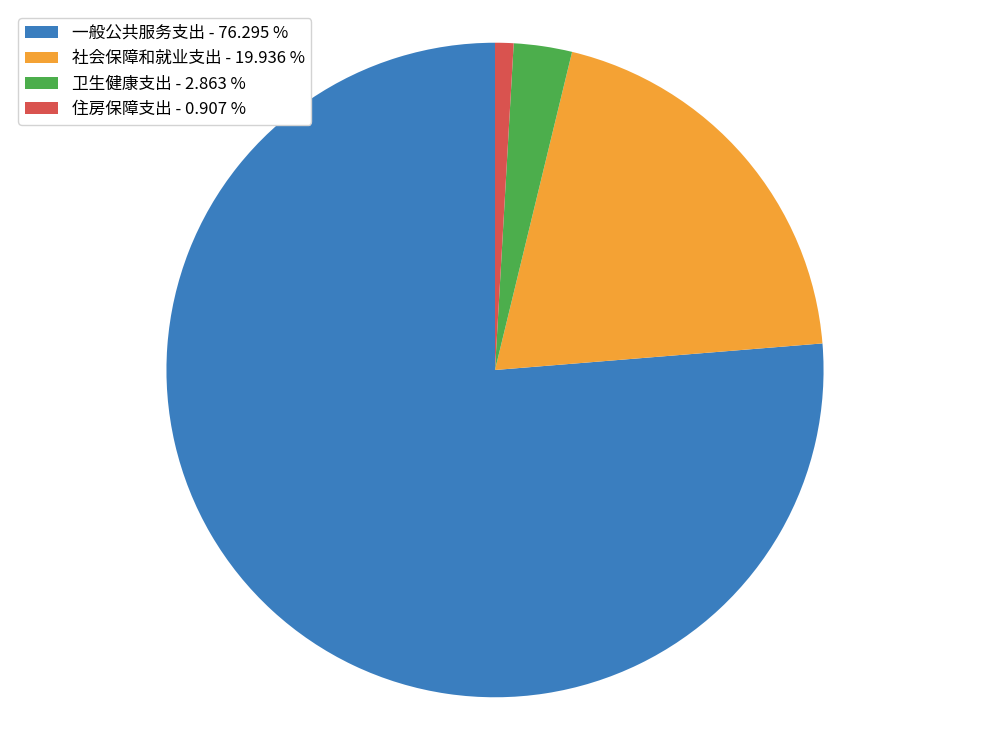

Is the sum of 社会保障和就业支出 - 19.936 % and 住房保障支出 - 0.907 % greater than half?

No